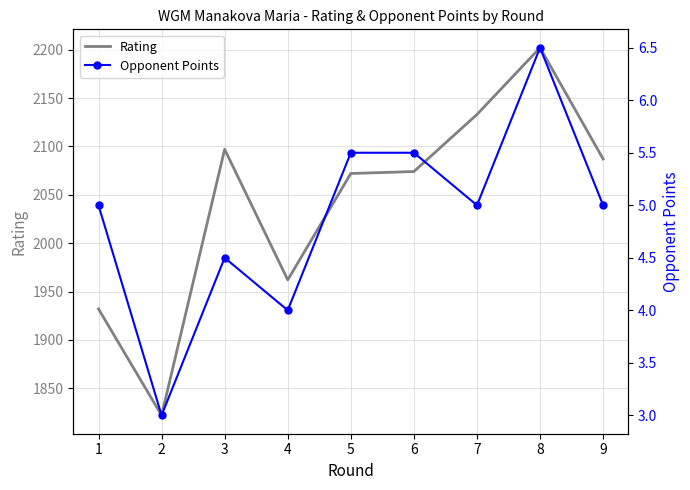

What is the greatest value displayed?

2202.0